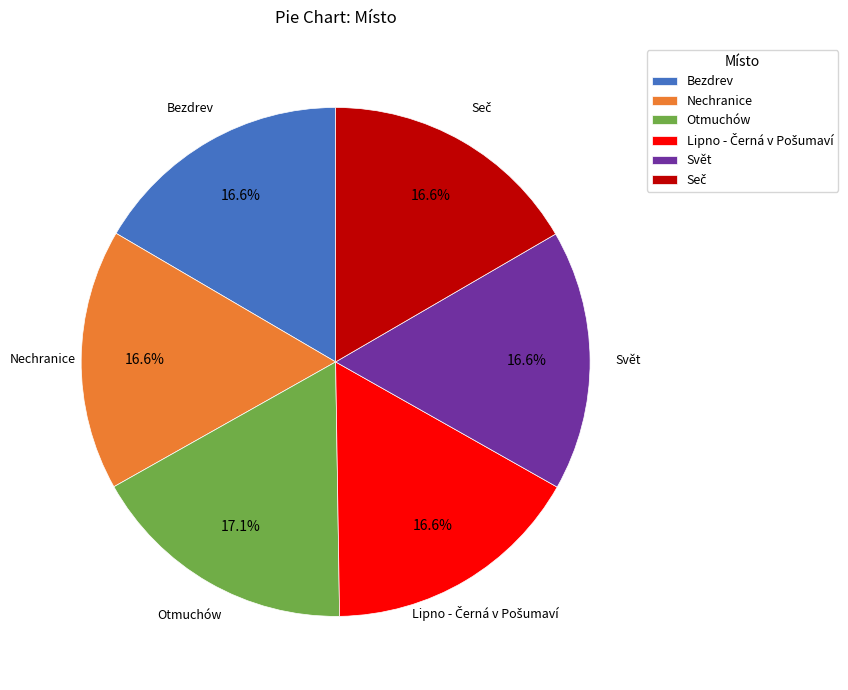

What is the total percentage of Bezdrev and Otmuchów?

33.7%